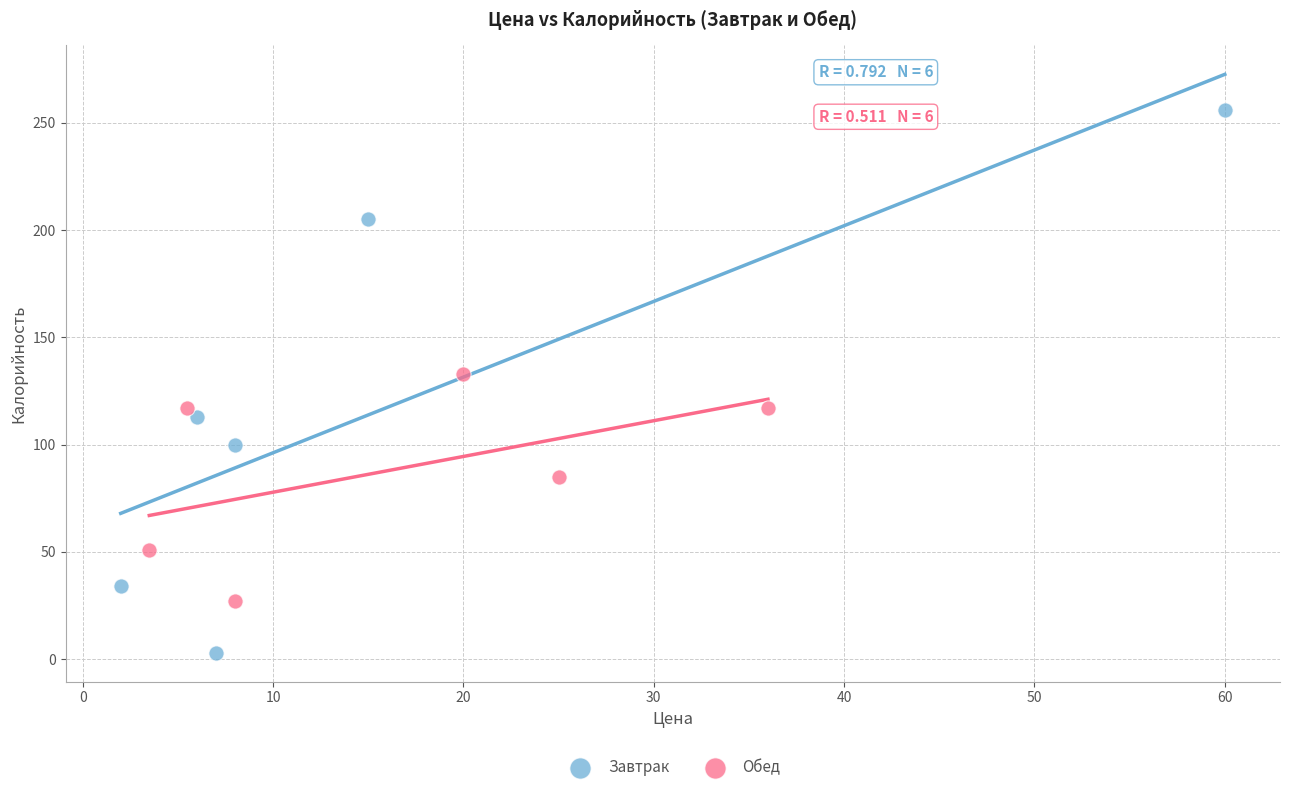

Which series has the largest Y range (max minus min)?

Завтрак